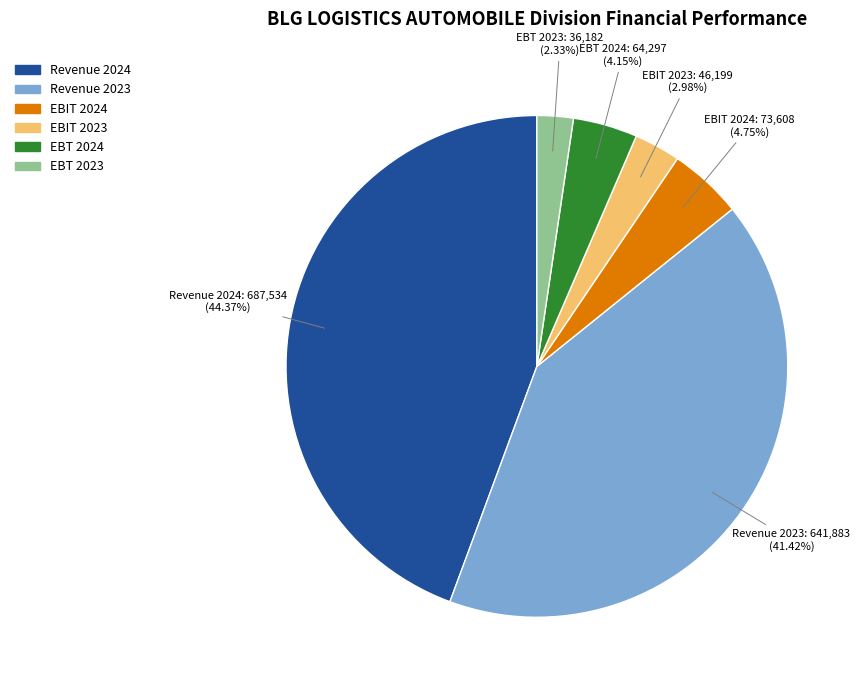

Is EBIT 2023 the majority of the pie?

No